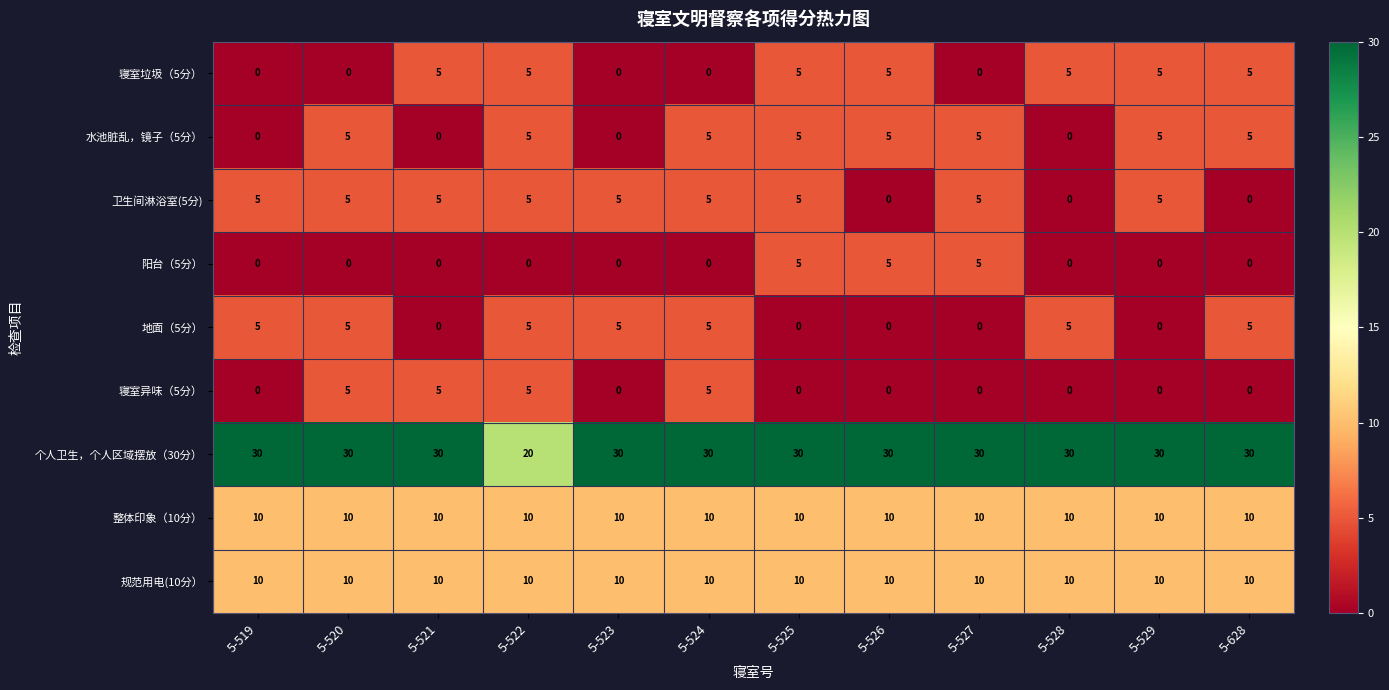

What is the sum of the 寝室异味（5分） values at 5-522 and 5-519?

5